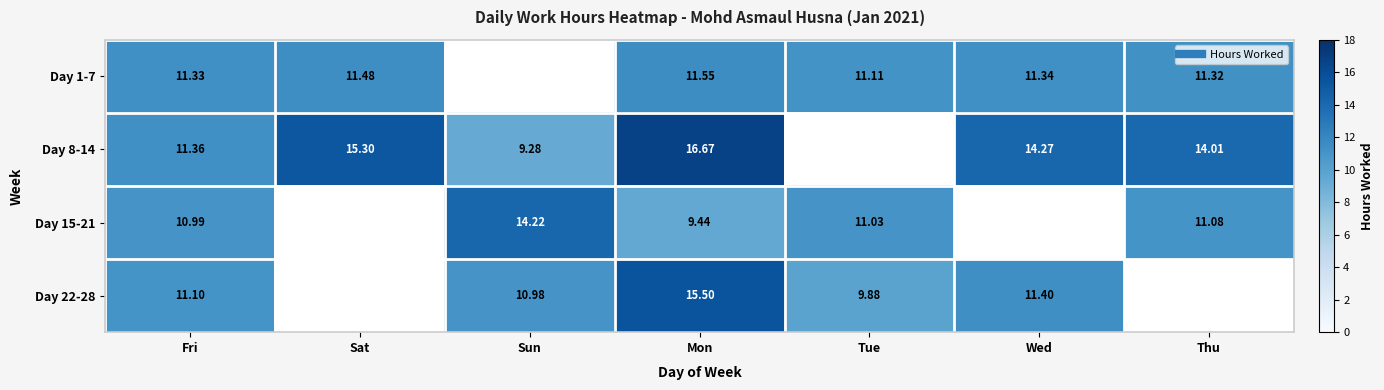

Is the value of Day 22-28 at Wed greater than the value of Day 15-21 at Wed?

Yes